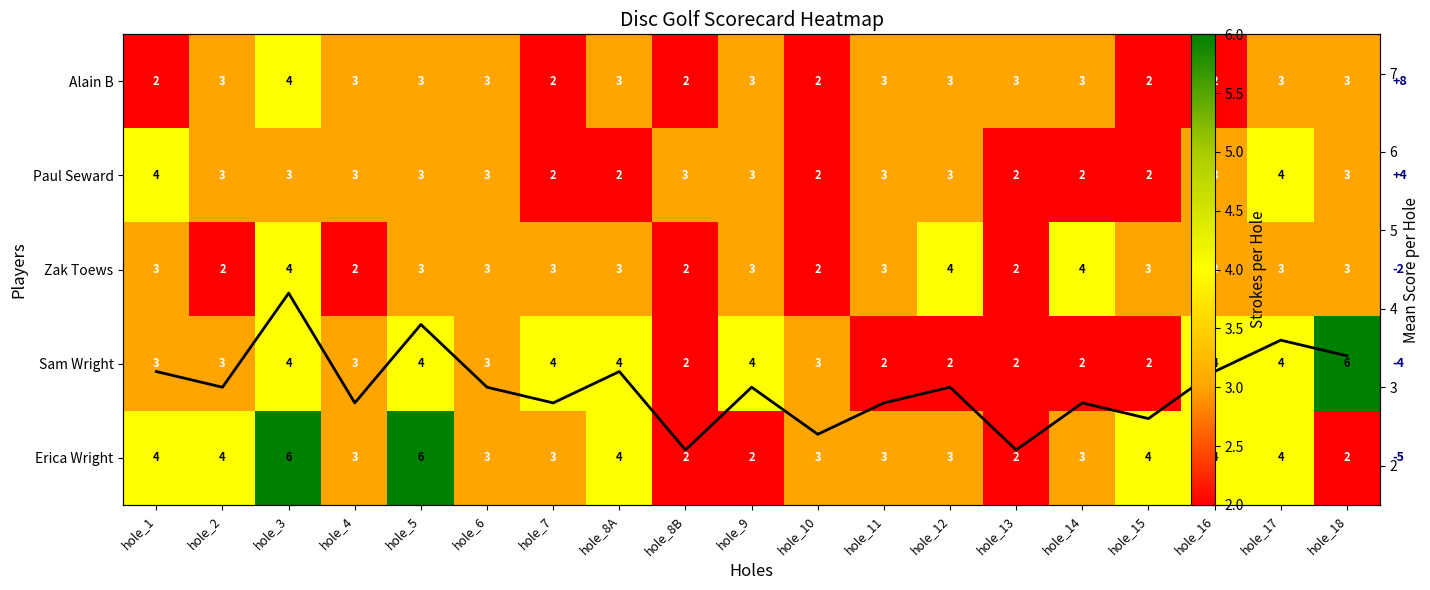

Where is Erica Wright nearest to the value 4?

hole_1